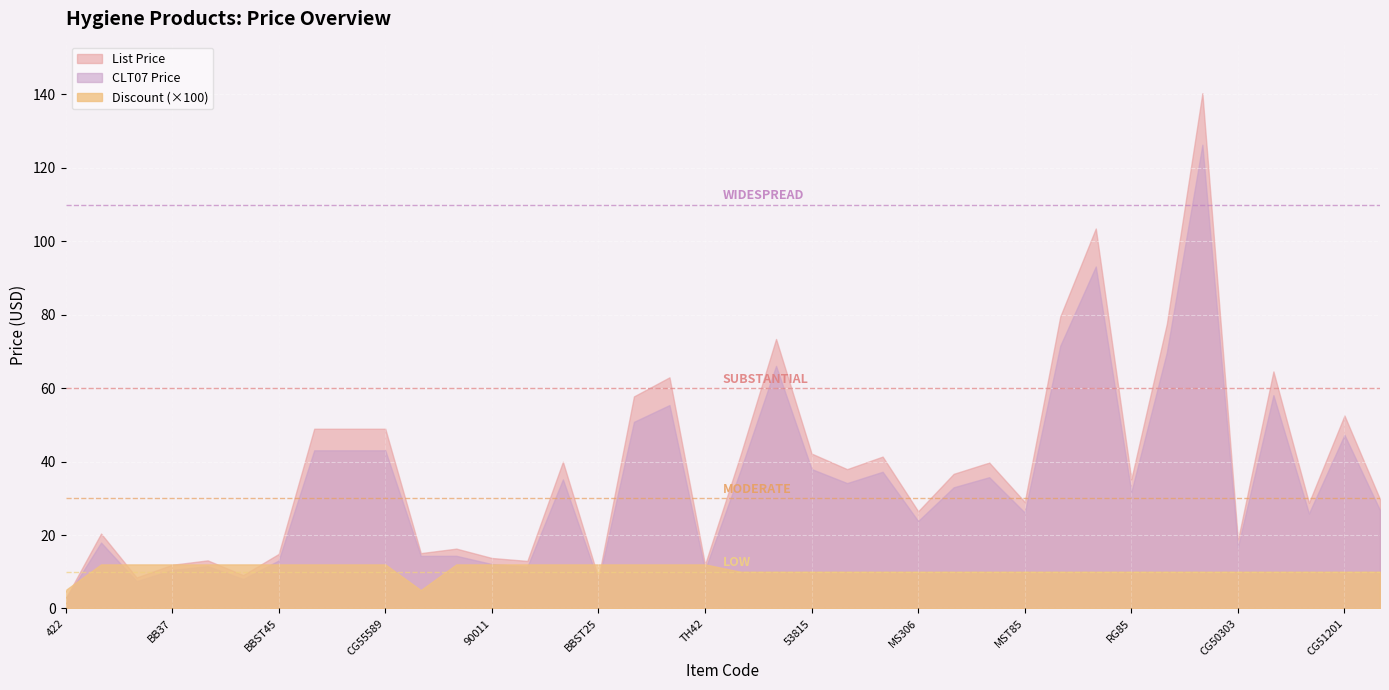

Reading left to right, transcribe all the data shown in this chart.

CLT07 Price: 2.6	18.0	7.4	10.5	11.5	8.0	13.1	43.1	43.1	43.1	14.3	14.3	12.1	11.4	35.2	7.3	50.8	55.4	10.5	37.6	66.1	38.0	34.1	37.2	23.8	33.0	35.8	26.1	71.6	93.1	31.7	69.8	126.3	16.7	58.1	25.9	47.3	26.8
List Price: 2.7	20.4	8.4	11.9	13.1	9.1	14.8	49.0	49.0	49.0	15.1	16.3	13.8	12.9	40.0	8.3	57.8	63.0	11.9	41.8	73.4	42.2	37.9	41.4	26.5	36.7	39.7	29.0	79.5	103.5	35.2	77.5	140.3	18.6	64.6	28.8	52.5	29.8
Discount: 0.1	0.1	0.1	0.1	0.1	0.1	0.1	0.1	0.1	0.1	0.1	0.1	0.1	0.1	0.1	0.1	0.1	0.1	0.1	0.1	0.1	0.1	0.1	0.1	0.1	0.1	0.1	0.1	0.1	0.1	0.1	0.1	0.1	0.1	0.1	0.1	0.1	0.1